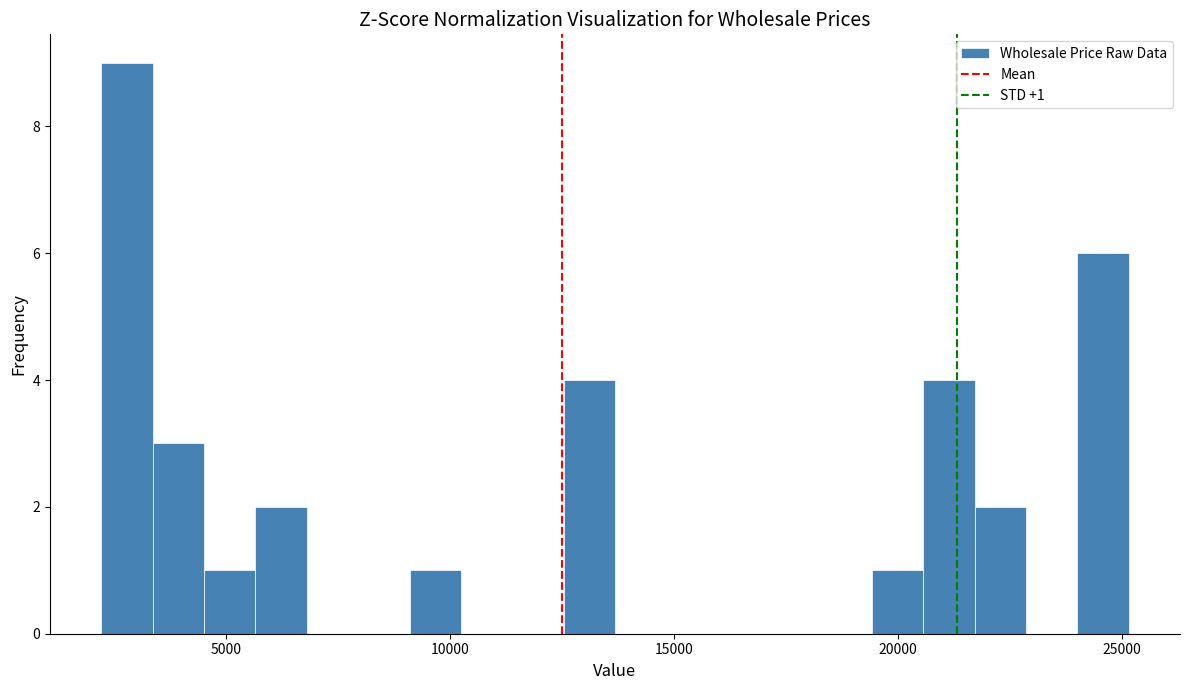

Read against the x-axis, roughly where is the centre of the tallest bar?

3000